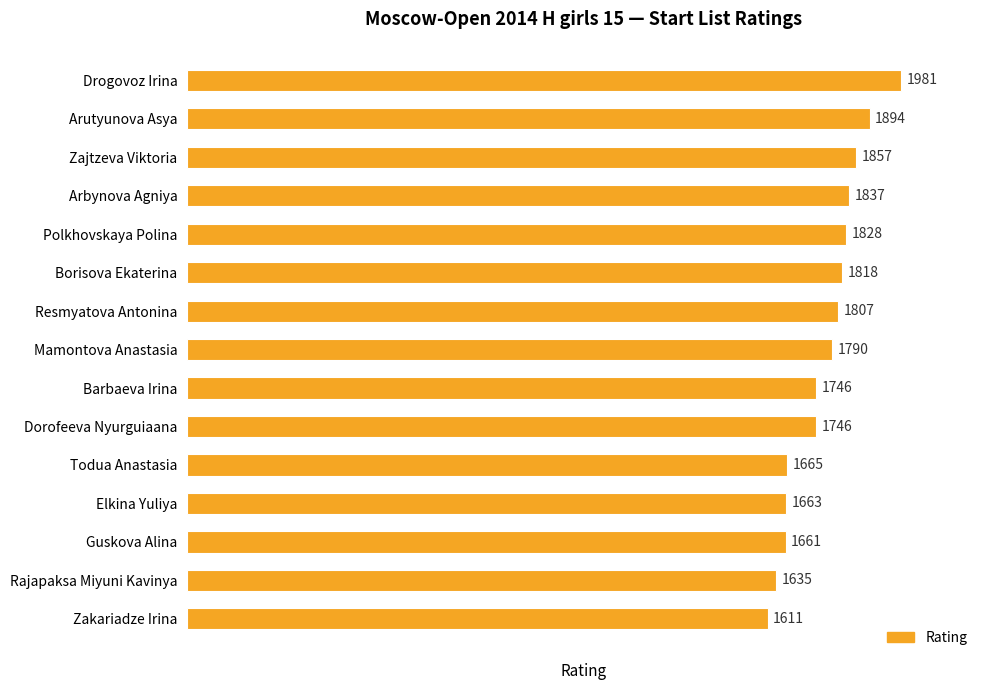

What is the difference between the second highest and minimum values?

283